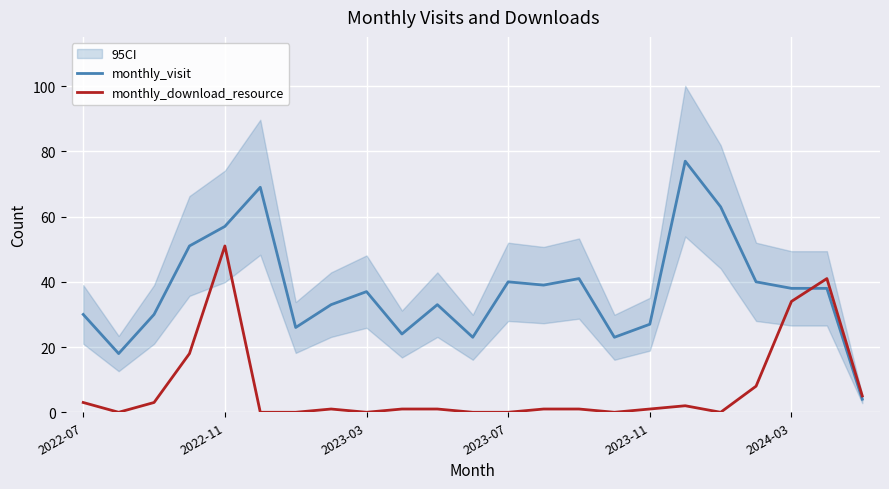

Rank the series at 13 from lowest to highest value.

monthly_download_resource, monthly_visit